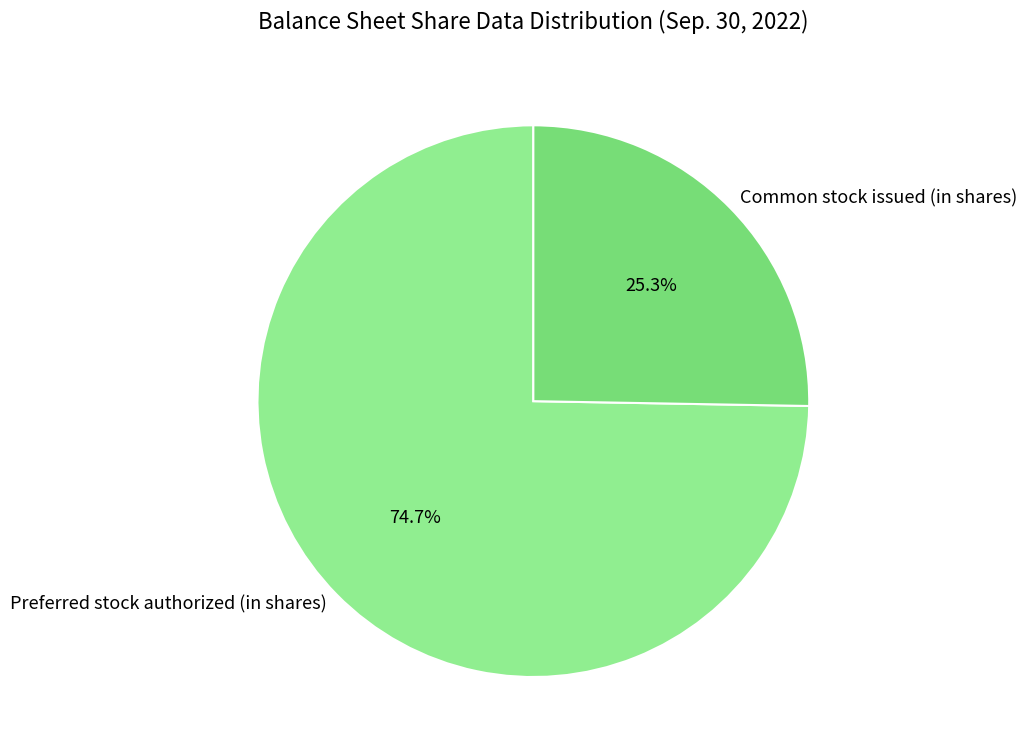

What is the smallest slice in the pie chart?

Common stock issued (in shares)